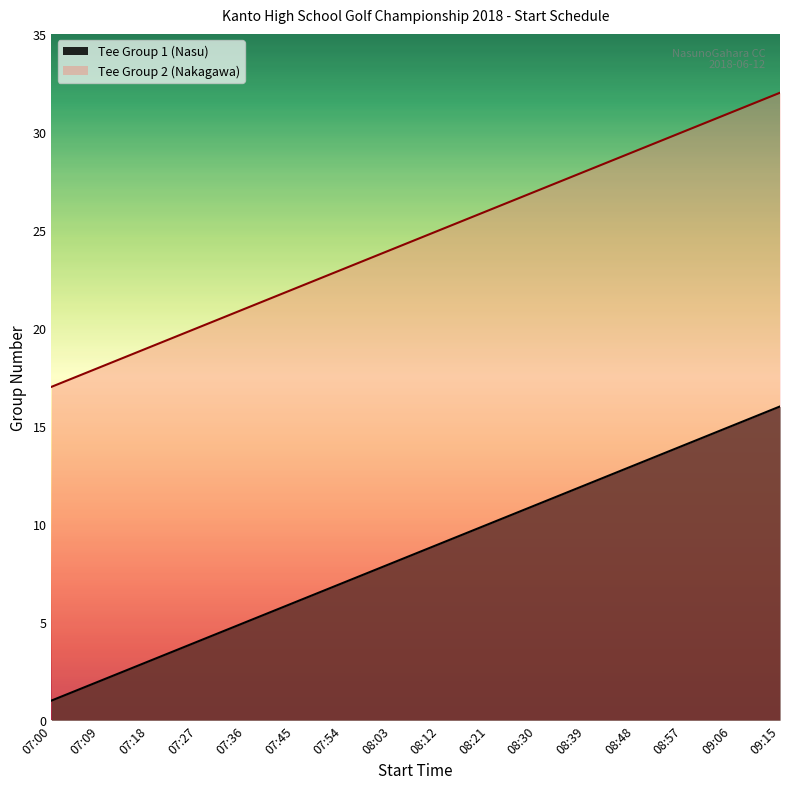

How many values in the Tee Group 2 (Nakagawa) series exceed 25?

7